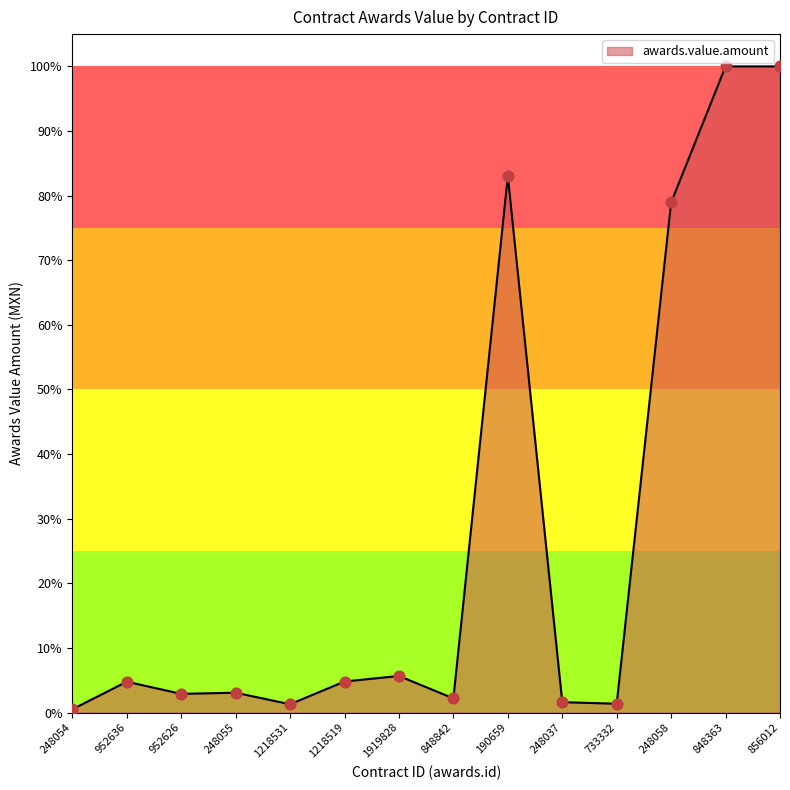

What is the change in value from 248054 to 856012?

+1.0